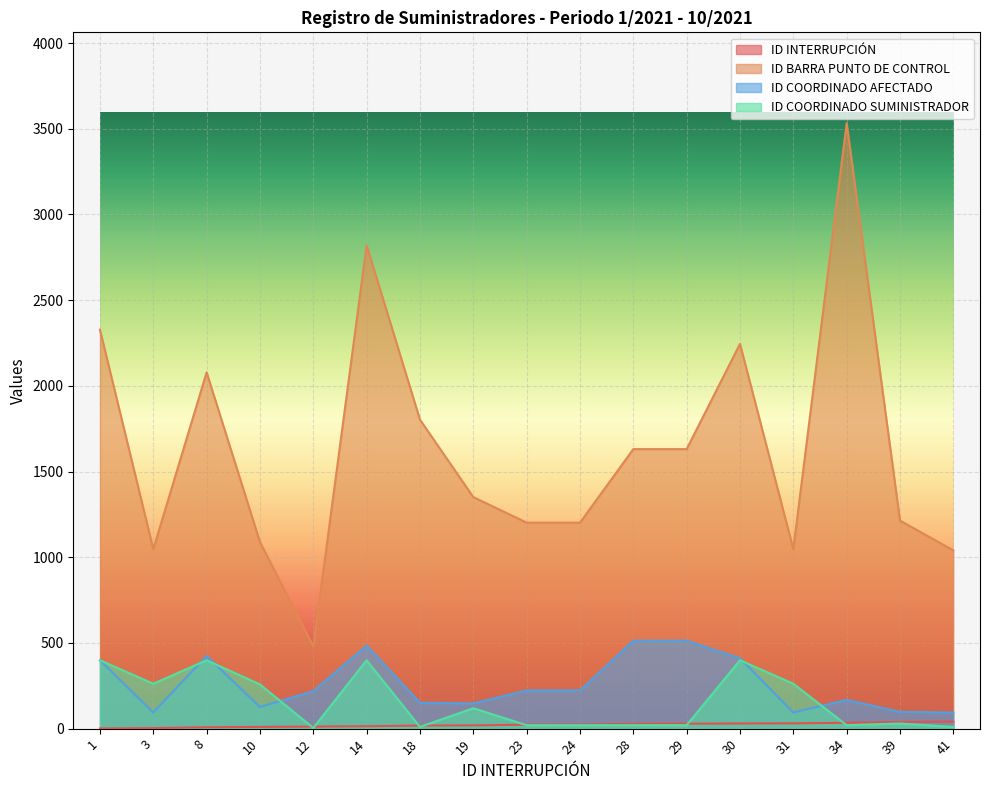

What is the maximum value shown in the chart?

3533